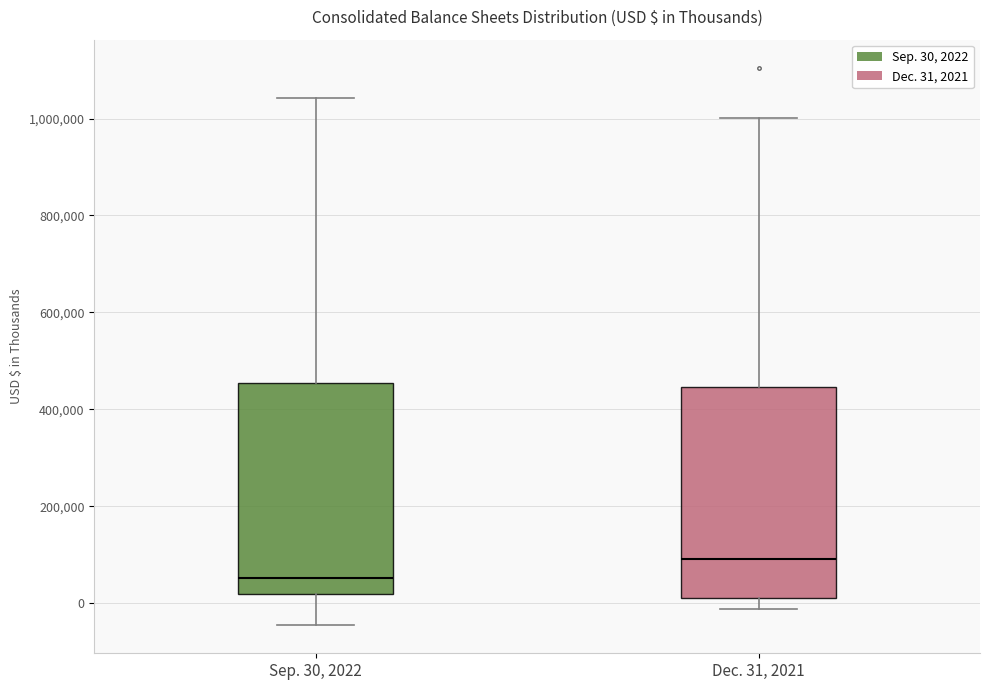

Where does the upper whisker of the box for Sep. 30, 2022 end on the y-axis? The values are not printed on the chart, so give them approximately, as read against the axis.

1040000